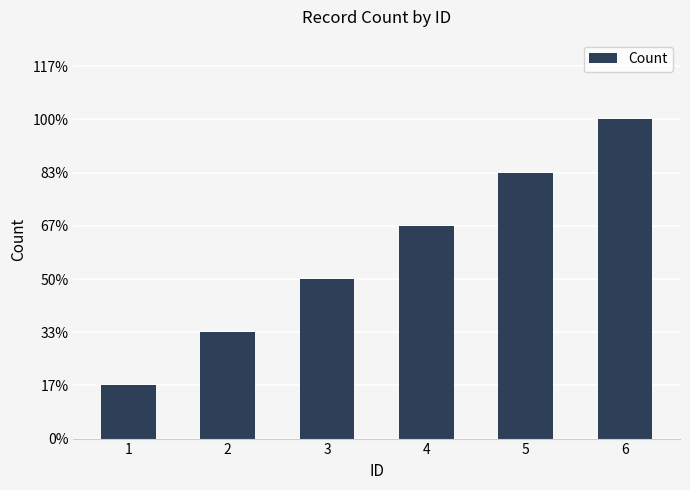

Which label corresponds to the largest value in the chart?

6